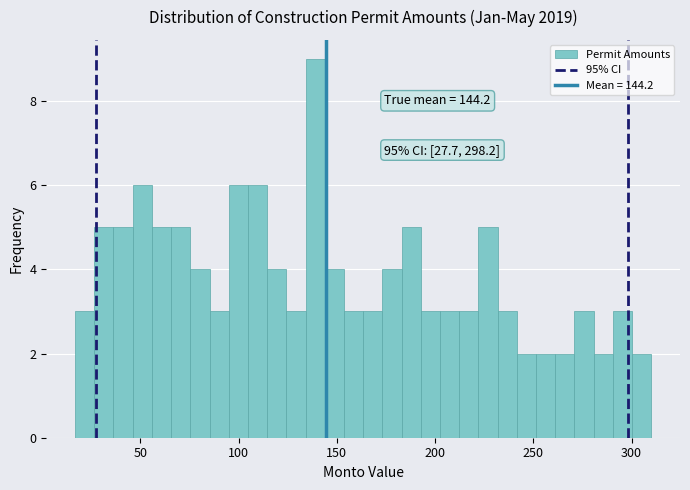

Around what value on the x-axis is the tallest bar? Give the approximate position of its centre, as read against the axis.

140